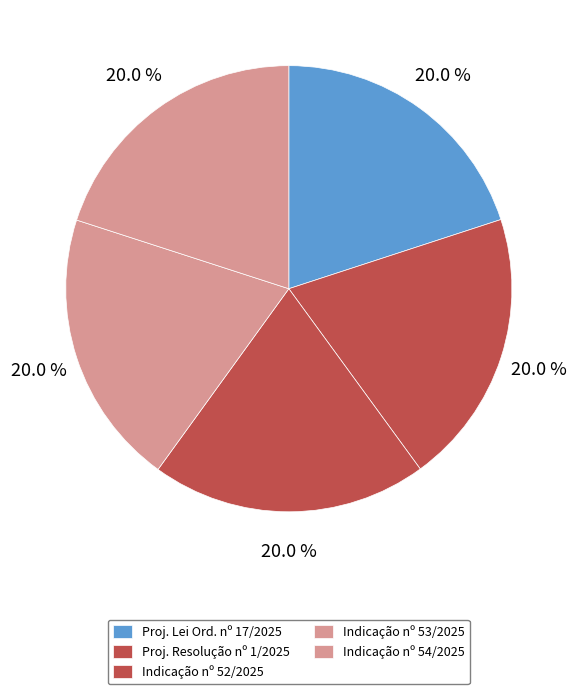

How many slices are in this pie chart?

5